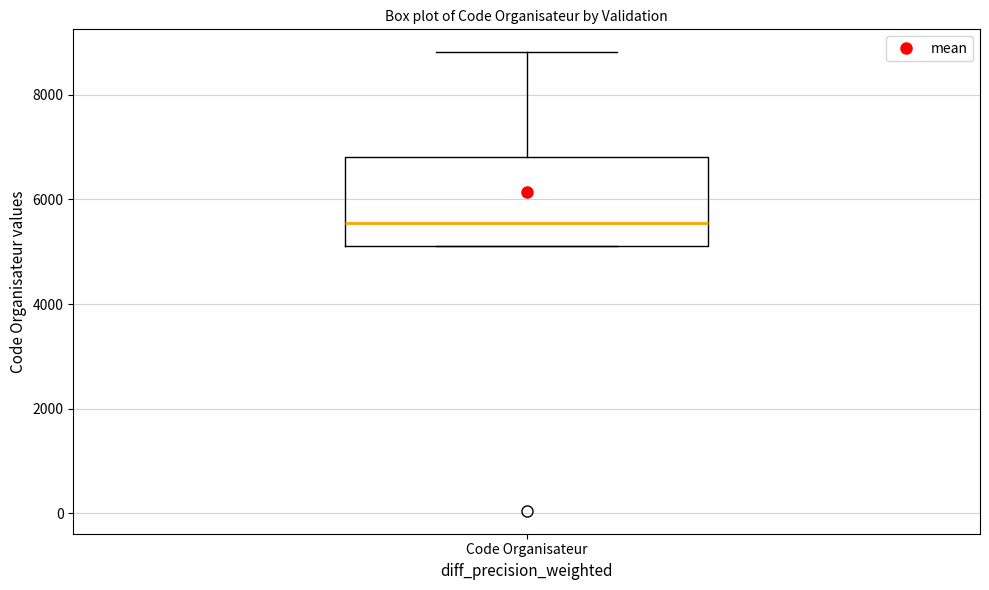

Transcribe this box plot: give where the median line is, the range the box spans, and where the two whiskers end, as read against the y-axis. The values are not printed on the chart, so give them approximately, as read against the axis.

median 5600, box 5200 to 6800, whiskers 5200 to 8800